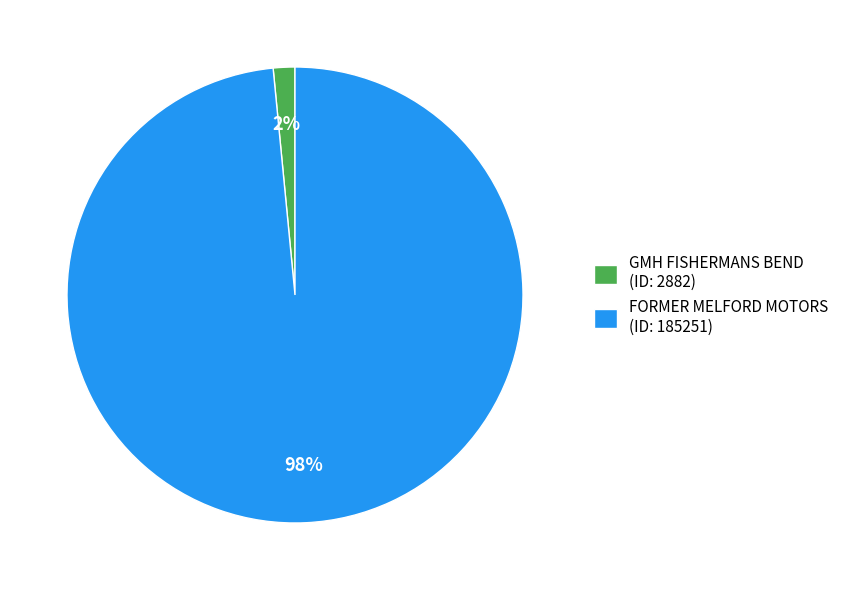

Which category accounts for the majority?

FORMER MELFORD MOTORS